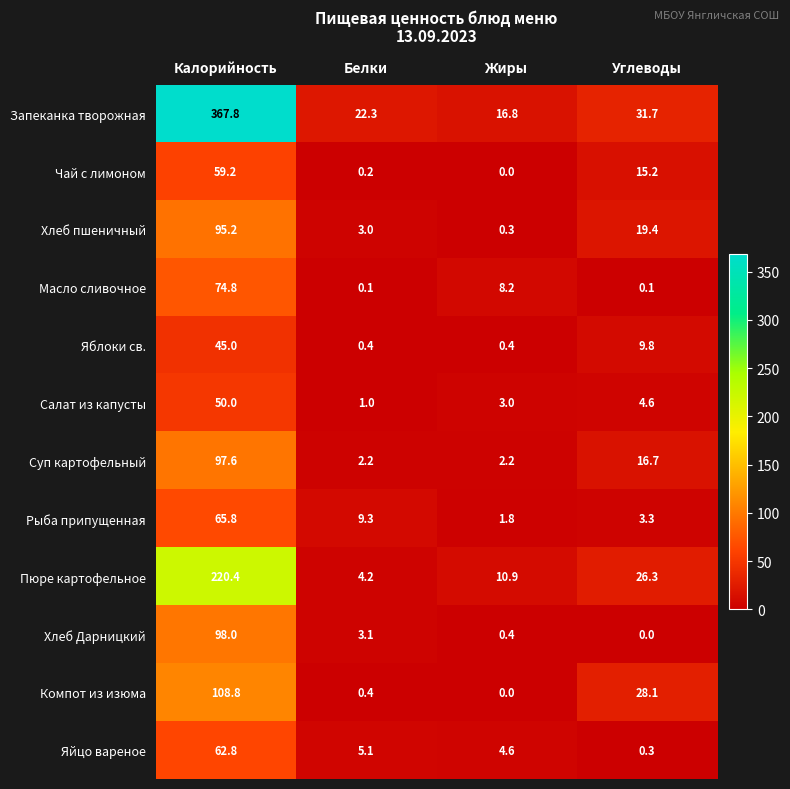

What is the average value of the Чай с лимоном series?

18.7